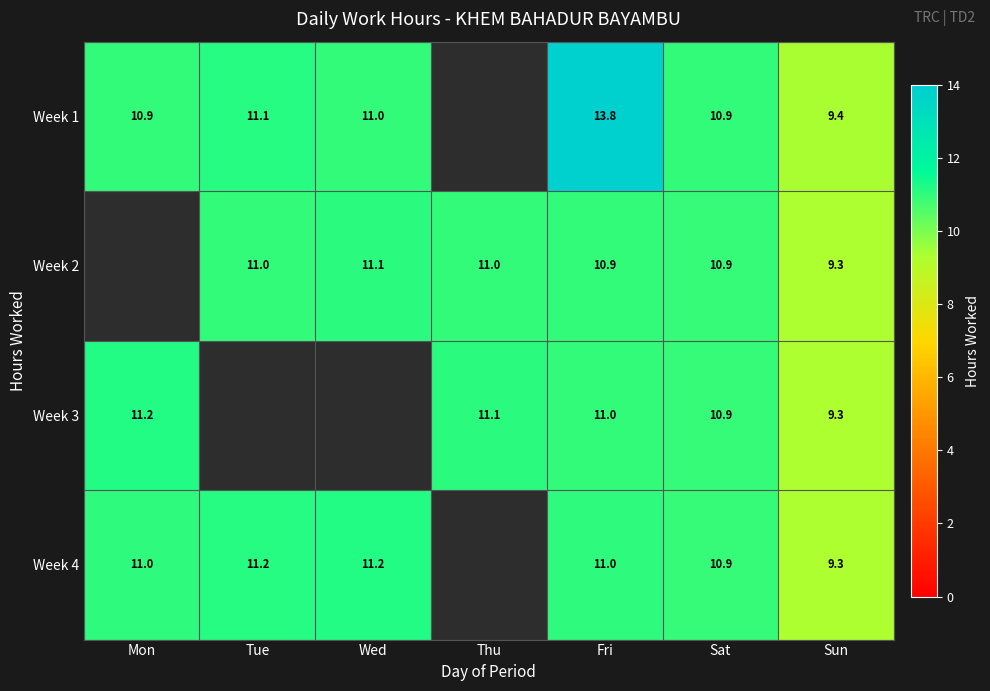

Is the value of Week 1 at Sat greater than the value of Week 3 at Mon?

No